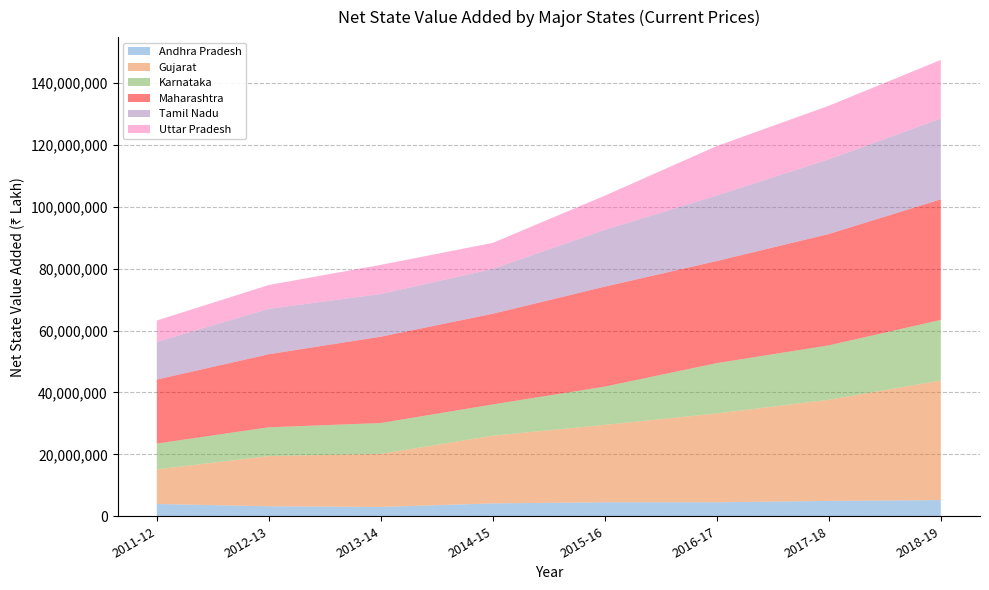

Reading left to right, extract all data points from this chart.

Andhra Pradesh: 2011-12=3969153	2012-13=3227857	2013-14=3007189	2014-15=4161426	2015-16=4522177	2016-17=4520568	2017-18=4957384	2018-19=5229847
Gujarat: 2011-12=11184924	2012-13=16227678	2013-14=17149902	2014-15=21878104	2015-16=25017026	2016-17=28706821	2017-18=32681950	2018-19=38655986
Karnataka: 2011-12=8343501	2012-13=9292604	2013-14=9971262	2014-15=10098361	2015-16=12358288	2016-17=16256230	2017-18=17583870	2018-19=19560537
Maharashtra: 2011-12=20680409	2012-13=23615815	2013-14=27902218	2014-15=29307439	2015-16=32311065	2016-17=32994630	2017-18=35990080	2018-19=38956492
Tamil Nadu: 2011-12=12163483	2012-13=14643962	2013-14=13795257	2014-15=14470977	2015-16=18350184	2016-17=21164450	2017-18=24119365	2018-19=26108803
Uttar Pradesh: 2011-12=6919442	2012-13=7714453	2013-14=9412844	2014-15=8421491	2015-16=11031061	2016-17=15980178	2017-18=17311224	2018-19=18937437